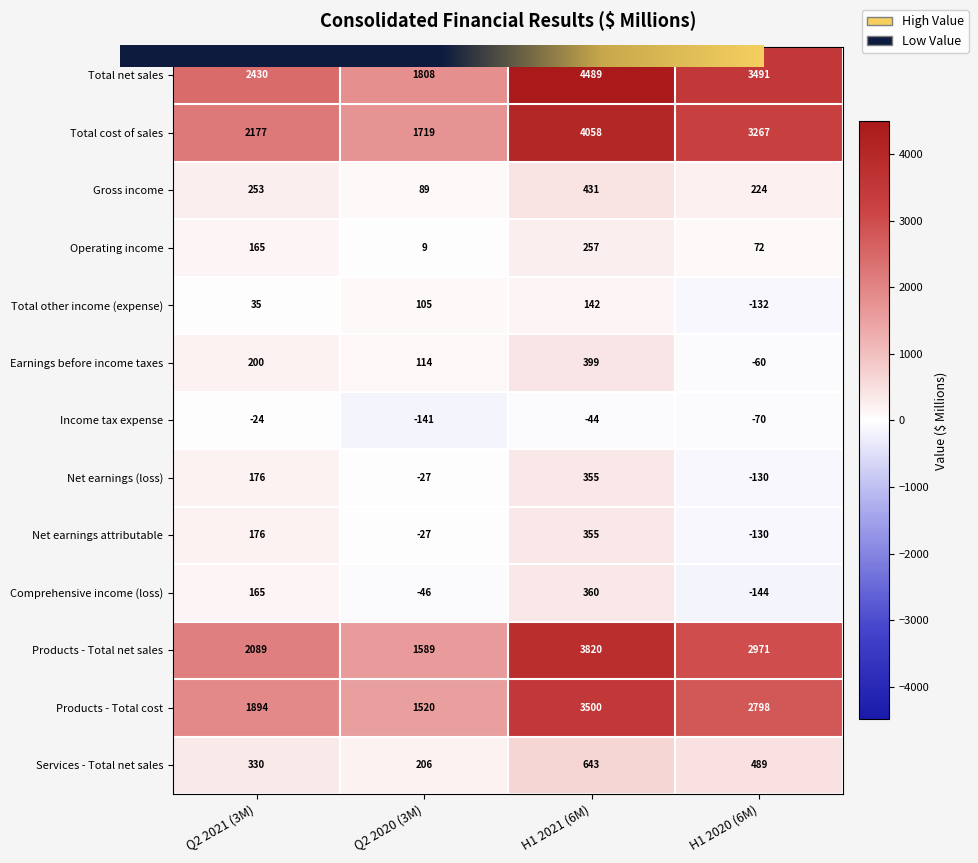

At which category is the sum across all series the highest?

H1 2021 (6M)